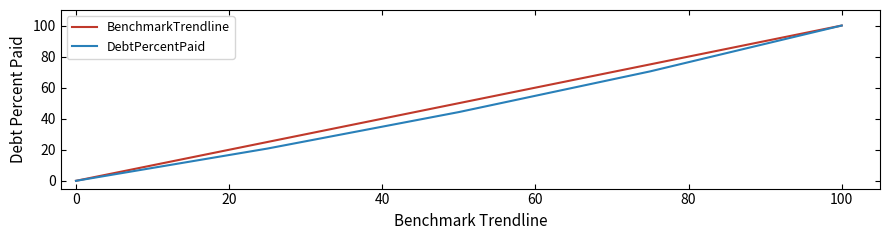

What is the greatest value displayed?

100.0